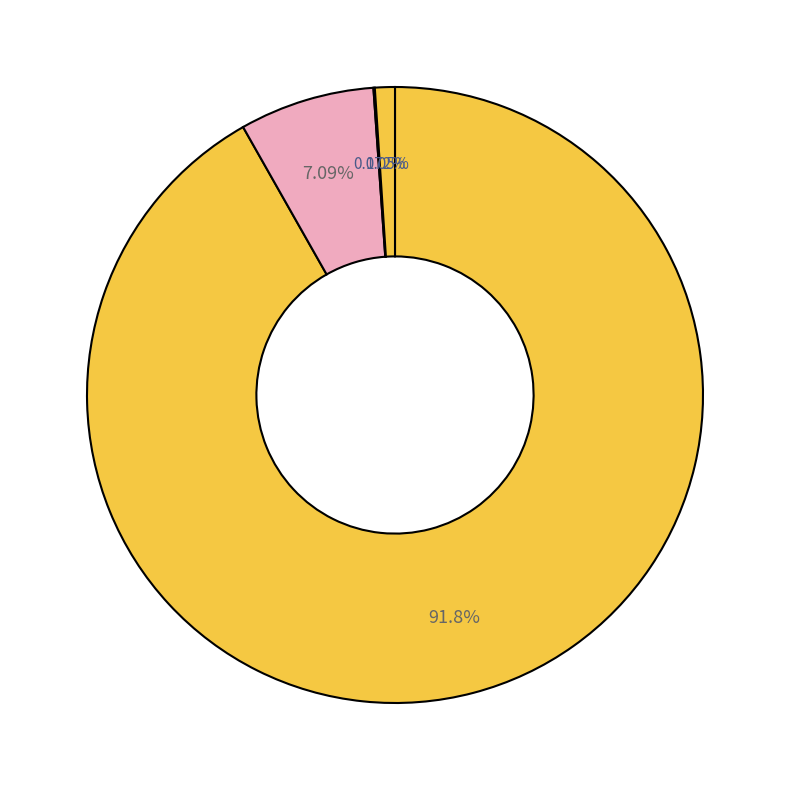

How many slices are in this pie chart?

4